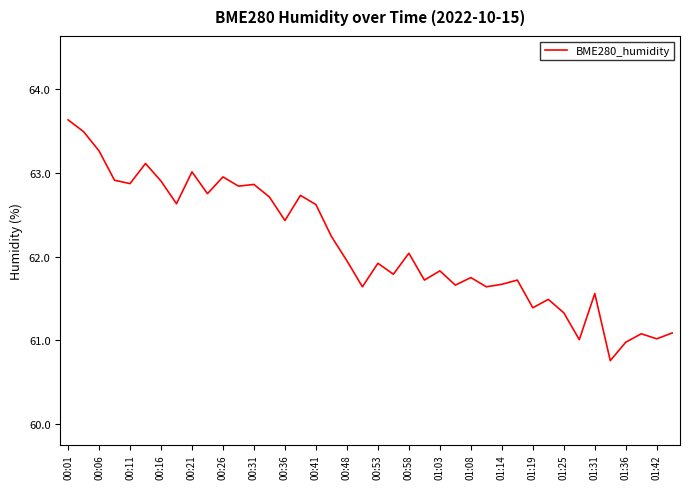

What is the difference between the maximum and minimum values?

2.9